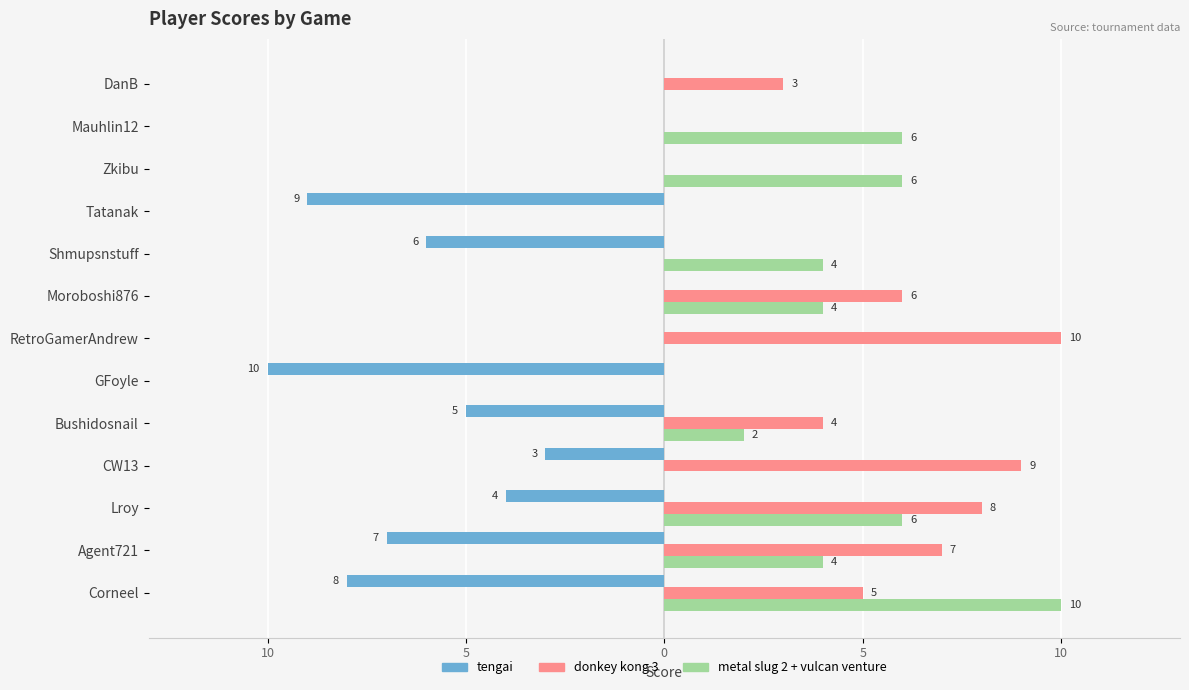

What are all the series names shown in the legend?

tengai, donkey kong 3, metal slug 2 + vulcan venture